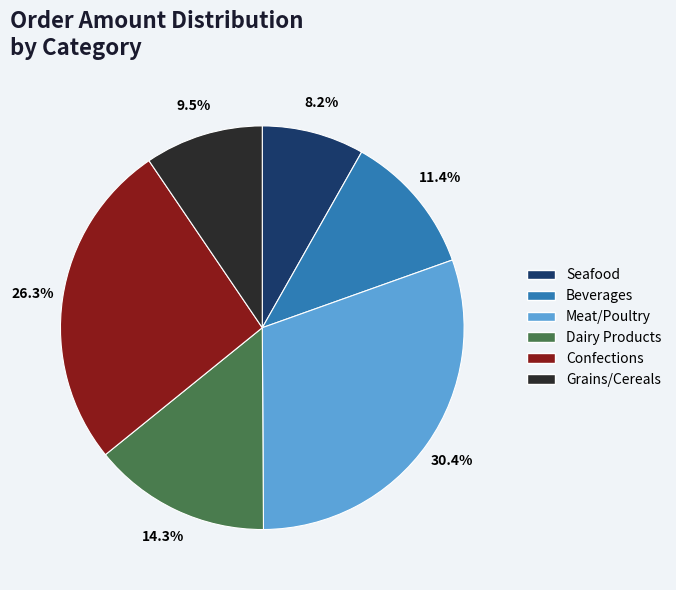

True or false: Meat/Poultry accounts for 37% of the total.

False